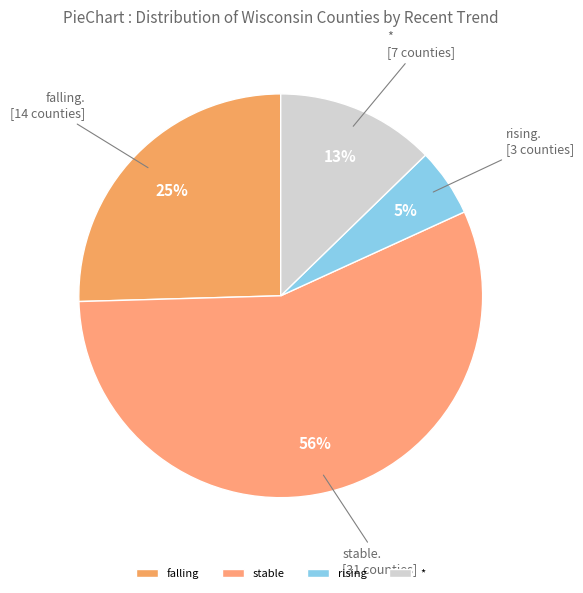

How many slices are in this pie chart?

4